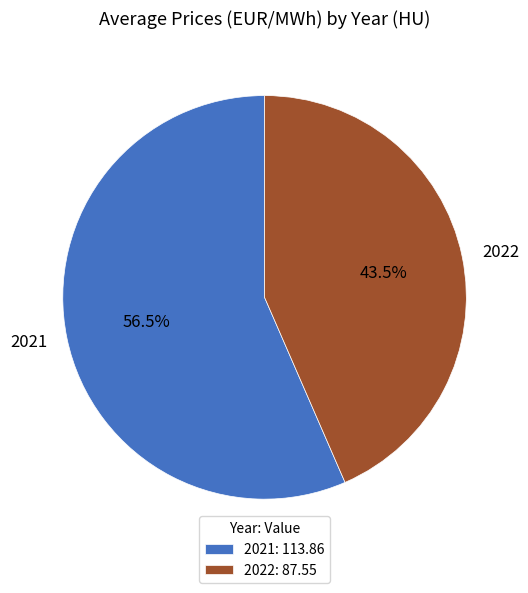

To the nearest percent, what is the combined percentage of 2022 and 2021?

100%